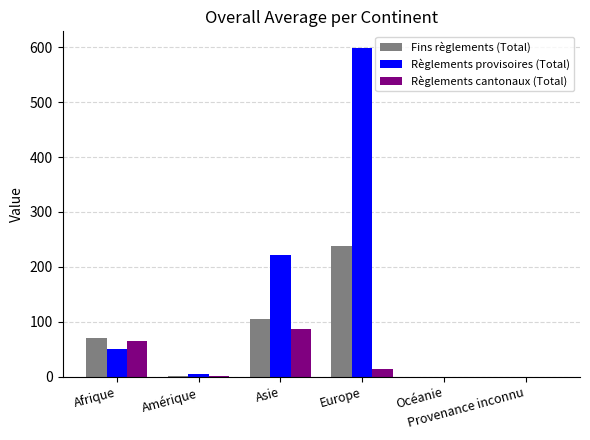

What is the sum of all Règlements provisoires (Total) values?

876